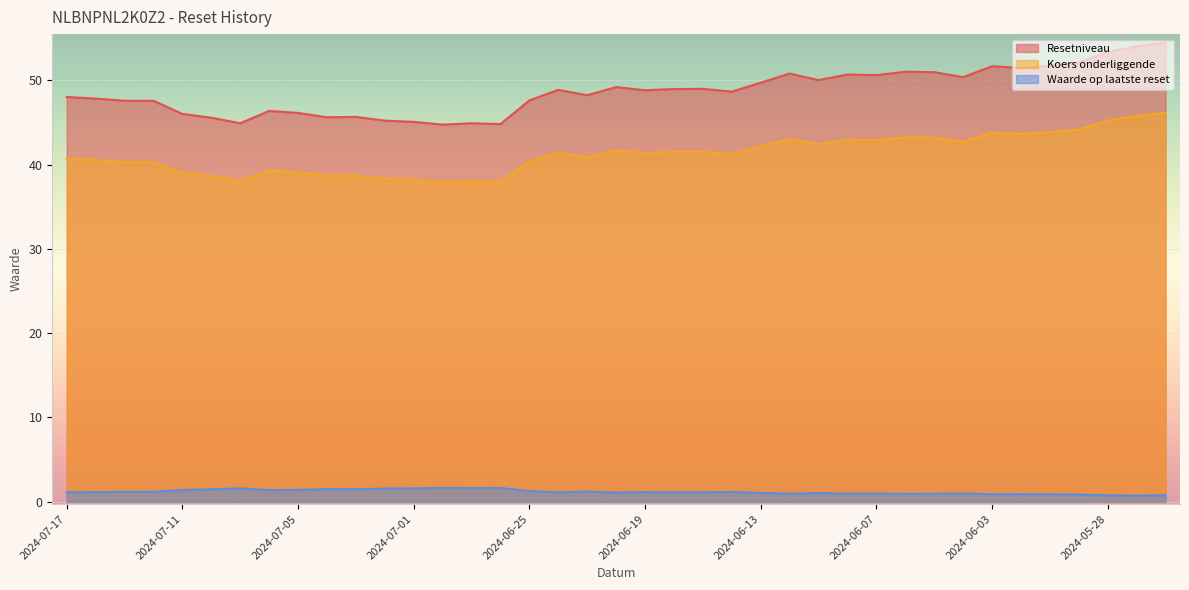

True or false: Koers onderliggende and Resetniveau intersect in this chart.

False